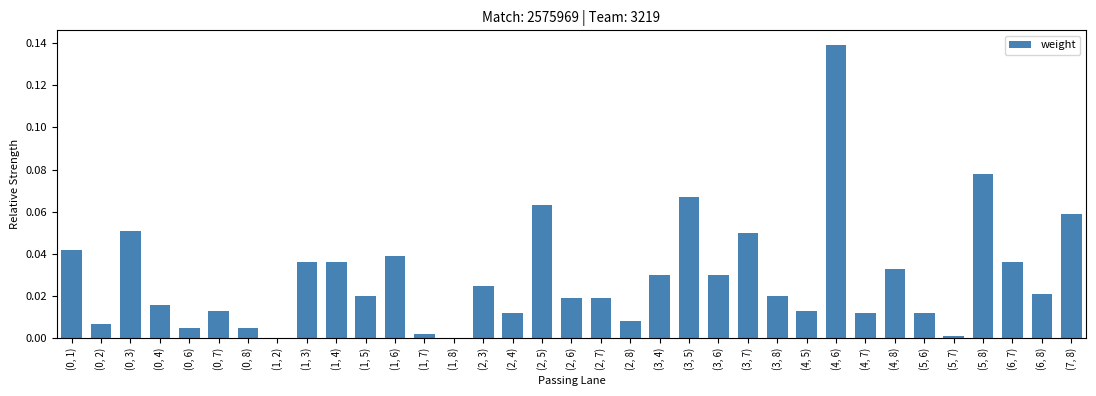

The chart shows a value of 0.0 at (5, 7). True or false?

True